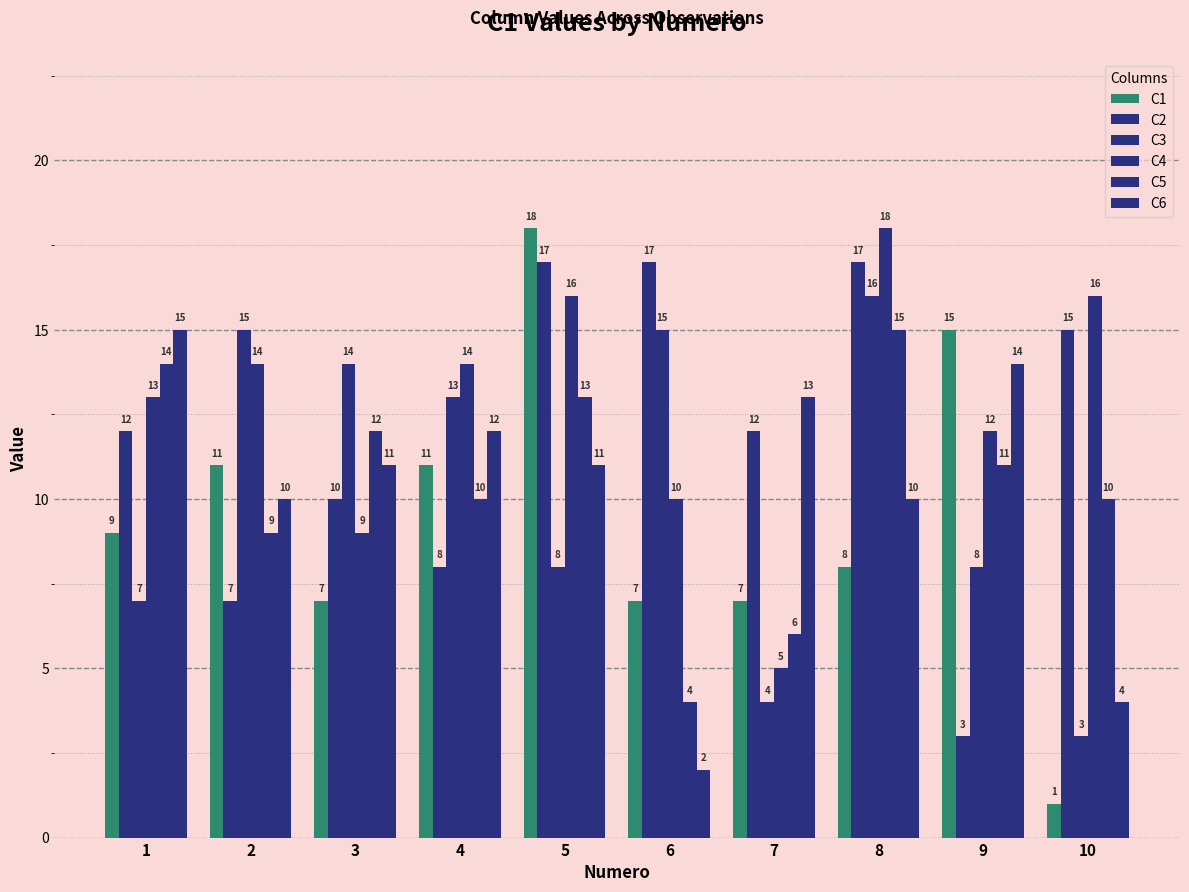

The C6 series shows 10 at 8. True or false?

True